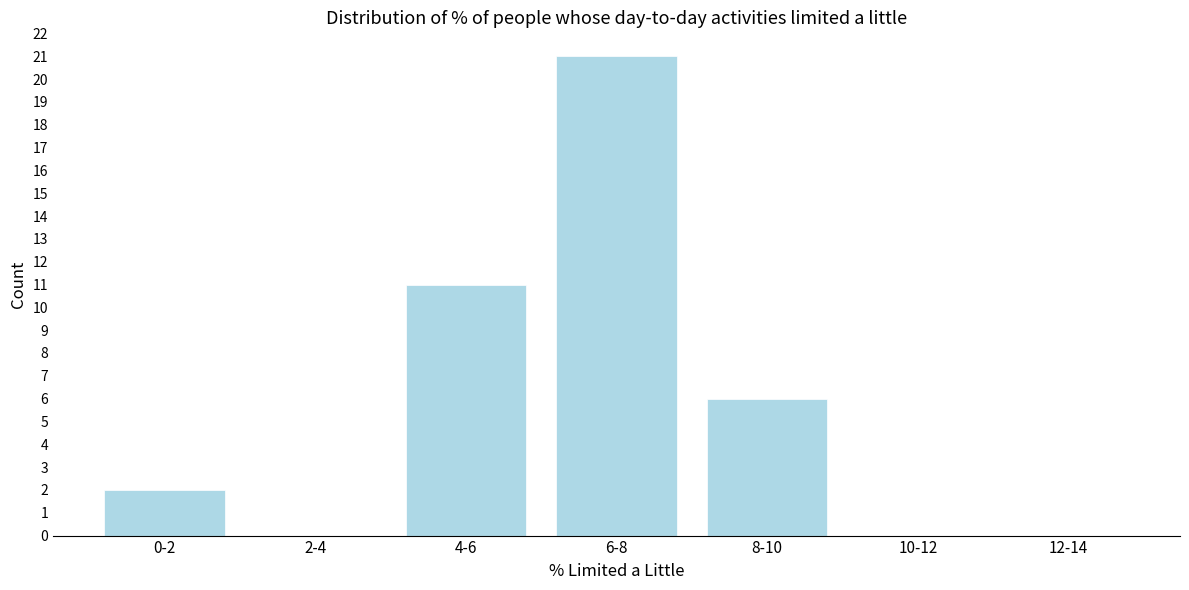

Reading left to right, what are all the values shown in this chart?

0-2=2	2-4=0	4-6=11	6-8=21	8-10=6	10-12=0	12-14=0